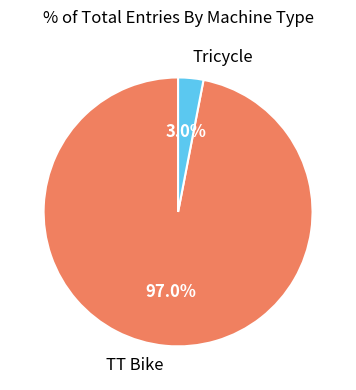

How many slices are in this pie chart?

2